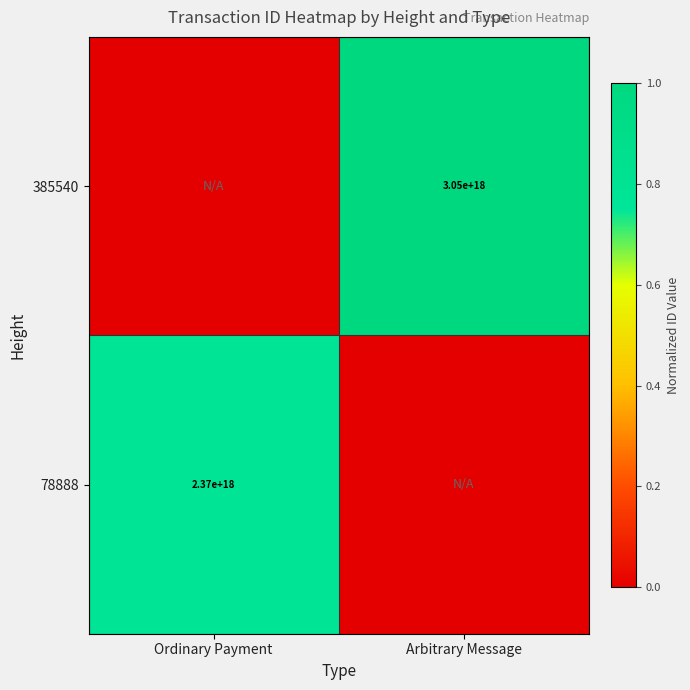

The value of 385540 at Arbitrary Message is 5248738412877868032. True or false?

False